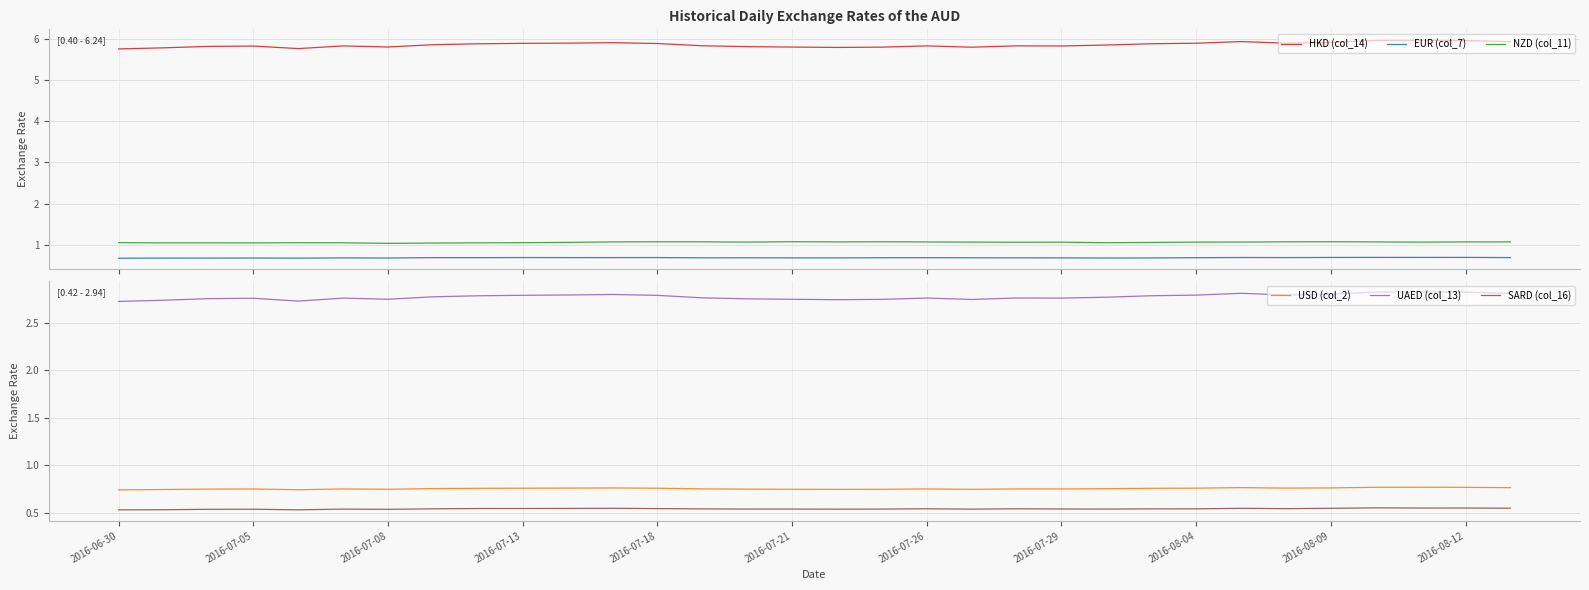

Read the HKD (col_14) value at 19.

5.8